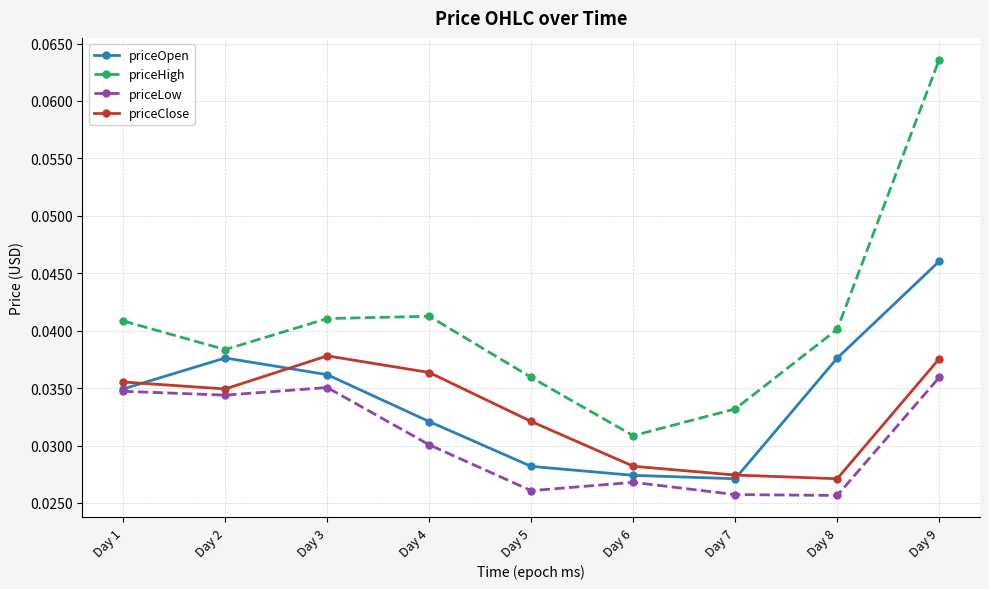

Where is the first local minimum for priceClose?

Day 2